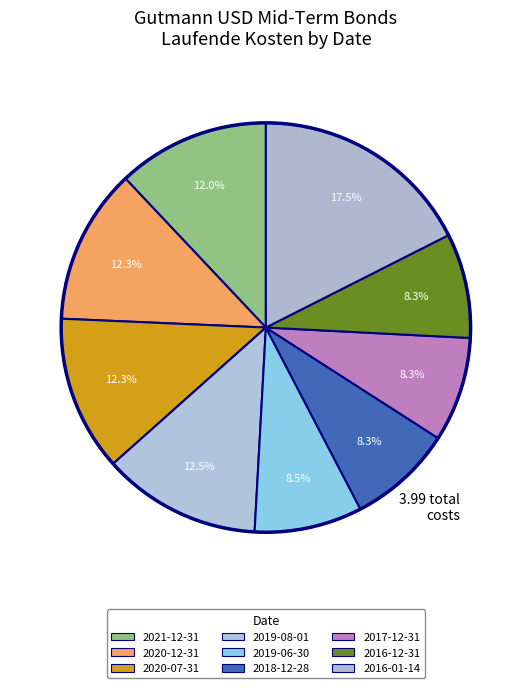

Does any single category account for the majority?

No